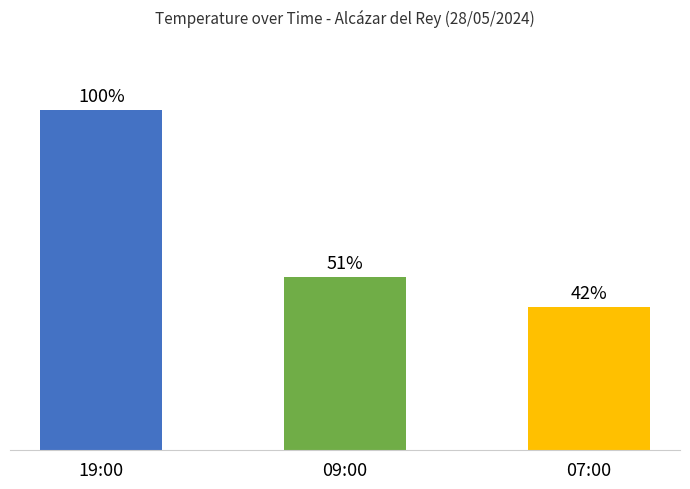

Between 19:00 and 09:00, which is larger?

19:00